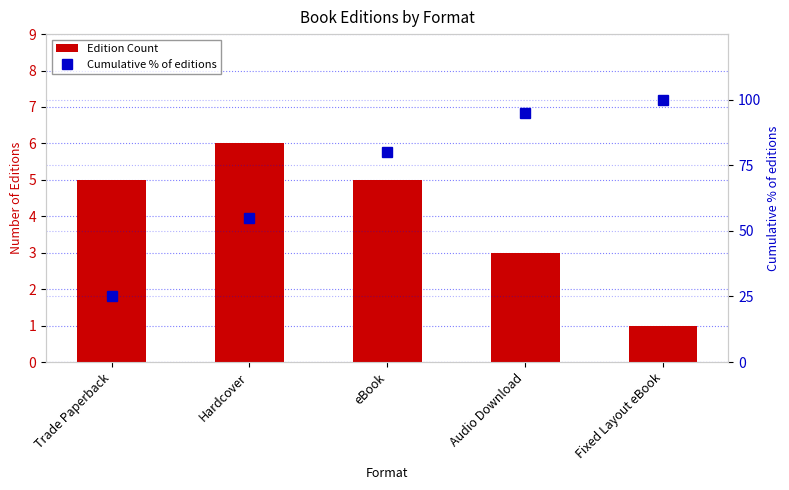

What value does the Edition Count series have at Hardcover?

6.0